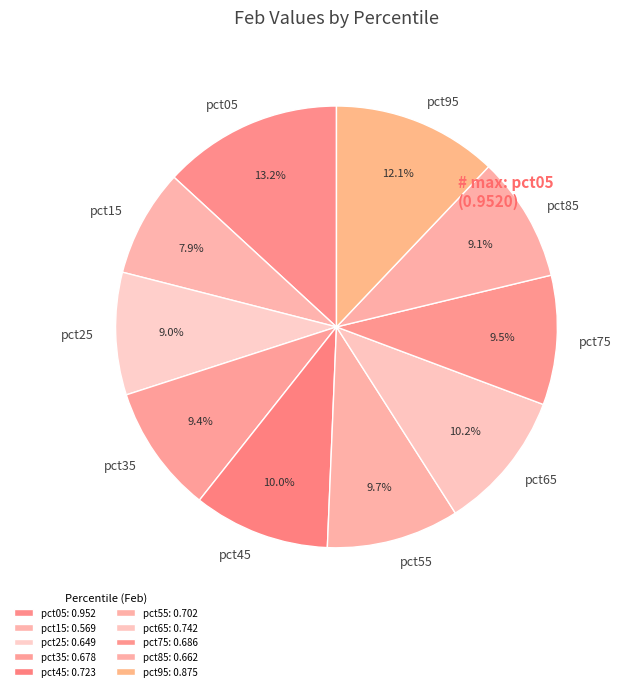

Is there a majority slice in this chart?

No